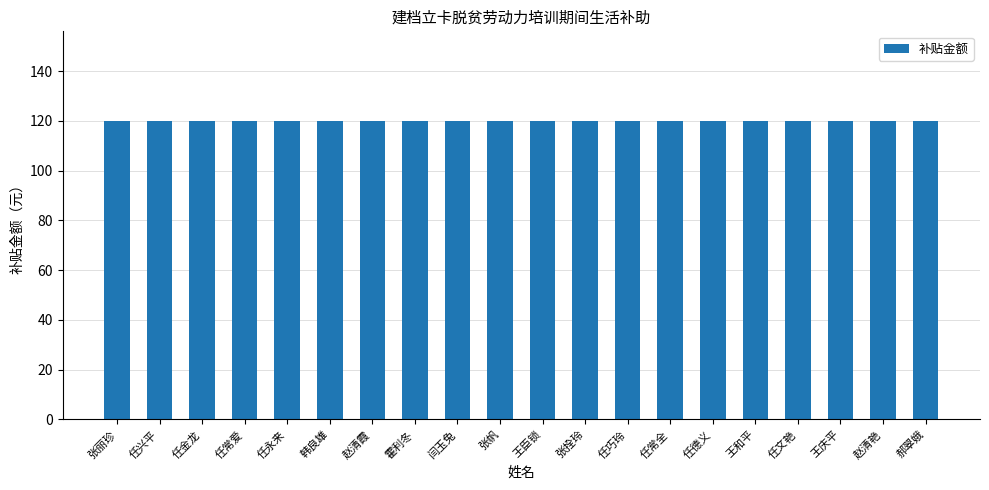

At which category is the sum across all series the highest?

张丽珍